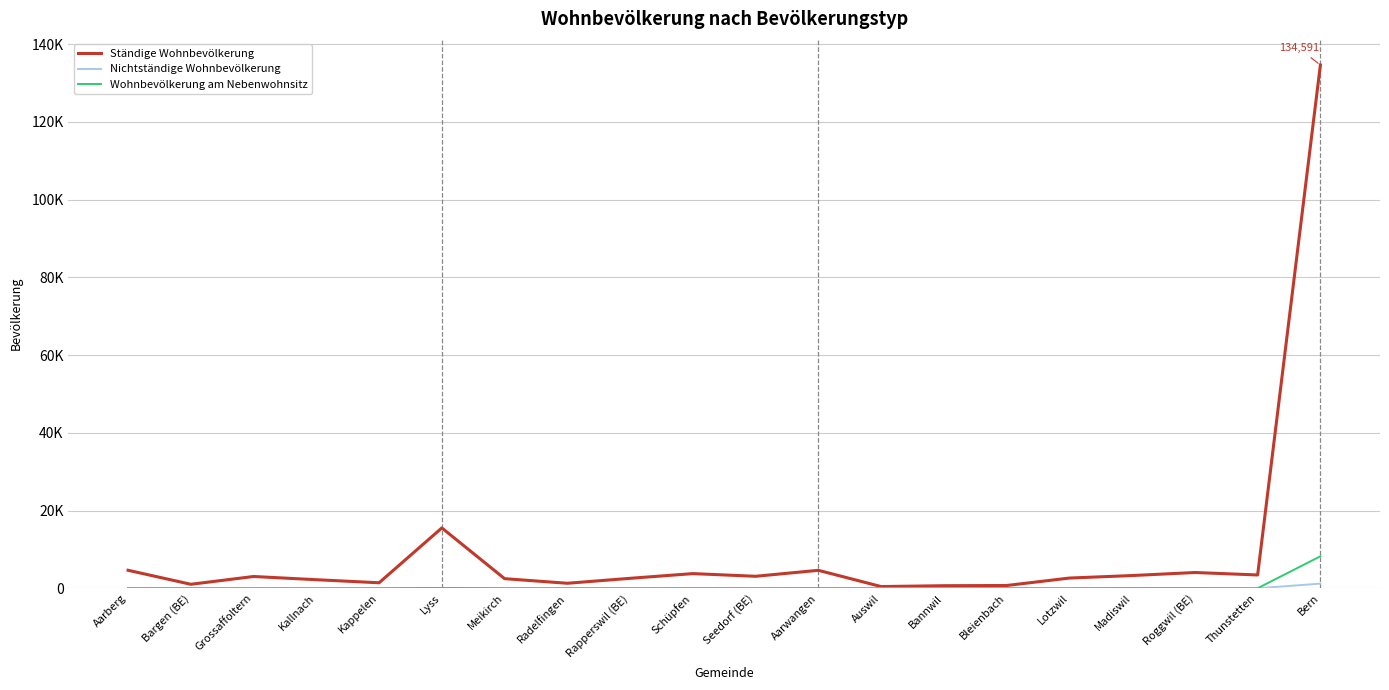

True or false: Ständige Wohnbevölkerung and Wohnbevölkerung am Nebenwohnsitz intersect in this chart.

False